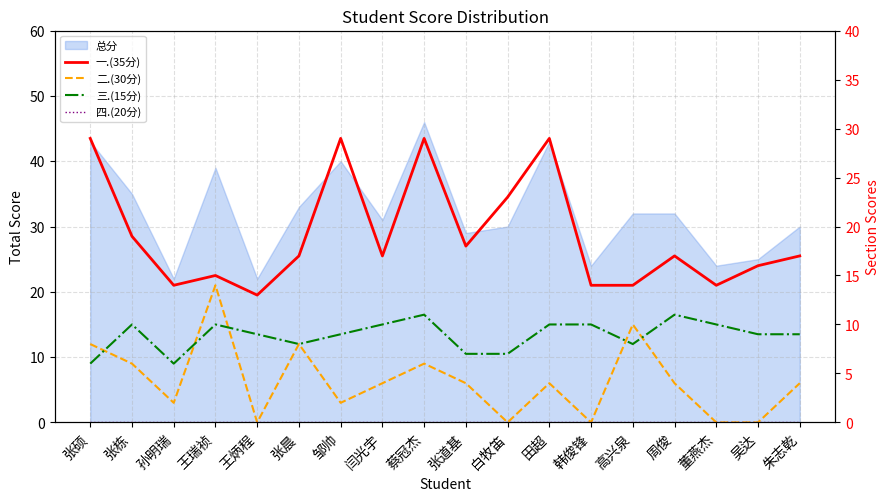

Reading left to right, transcribe all the data shown in this chart.

一.(35分): 29	19	14	15	13	17	29	17	29	18	23	29	14	14	17	14	16	17
二.(30分): 8	6	2	14	0	8	2	4	6	4	0	4	0	10	4	0	0	4
三.(15分): 6	10	6	10	9	8	9	10	11	7	7	10	10	8	11	10	9	9
四.(20分): 0	0	0	0	0	0	0	0	0	0	0	0	0	0	0	0	0	0